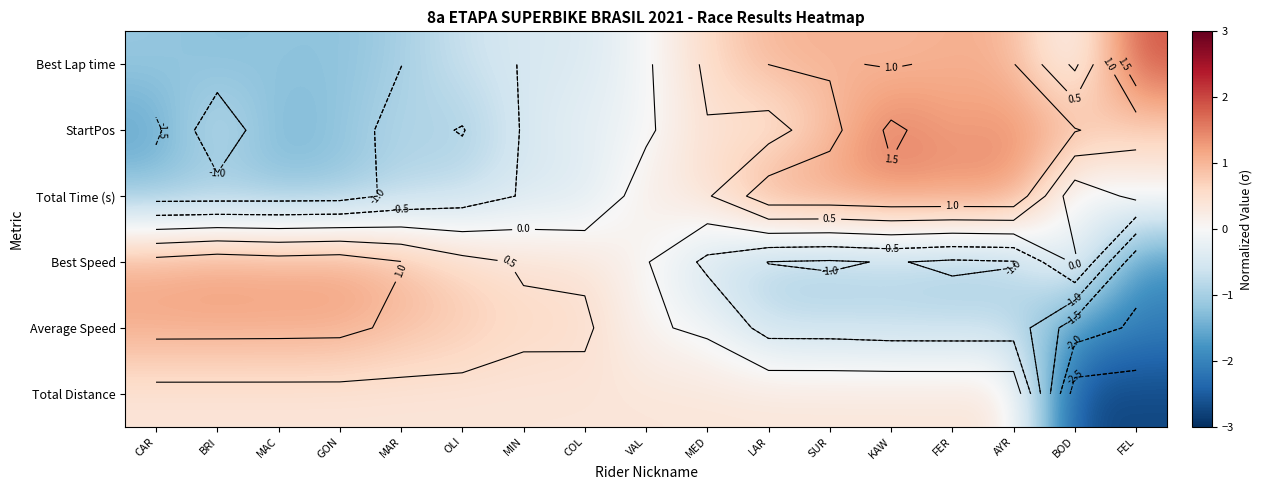

At how many categories does at least one series exceed -2?

17